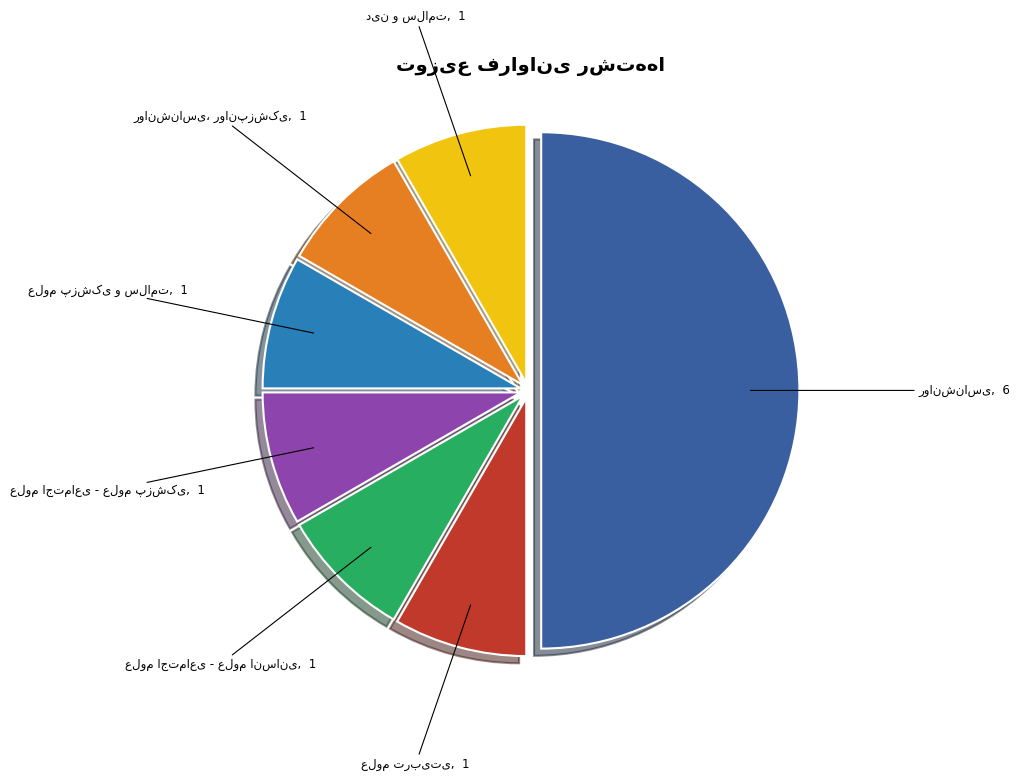

To the nearest percent, what is the difference between the روانشناسی and علوم اجتماعی - علوم انسانی slice percentages?

42%